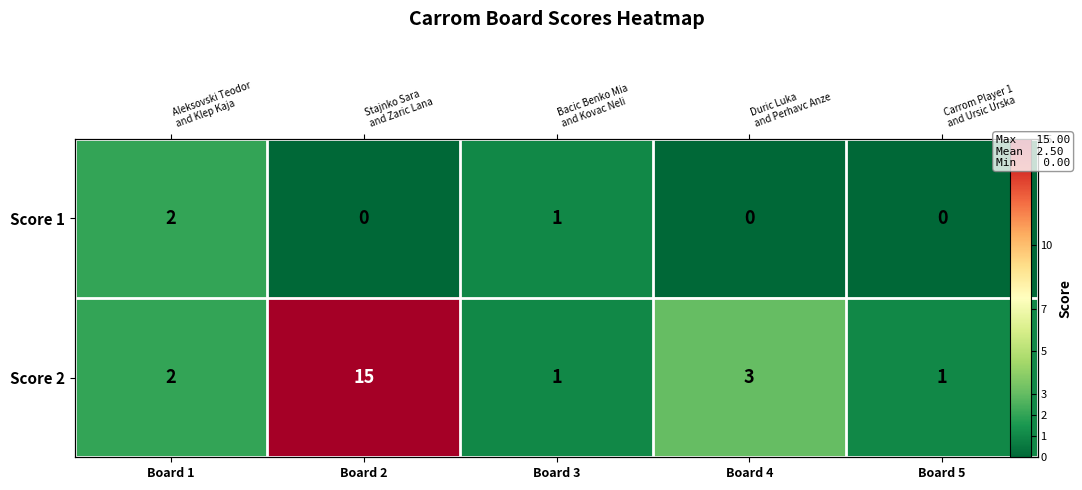

What is the average value of the Score 2 series?

4